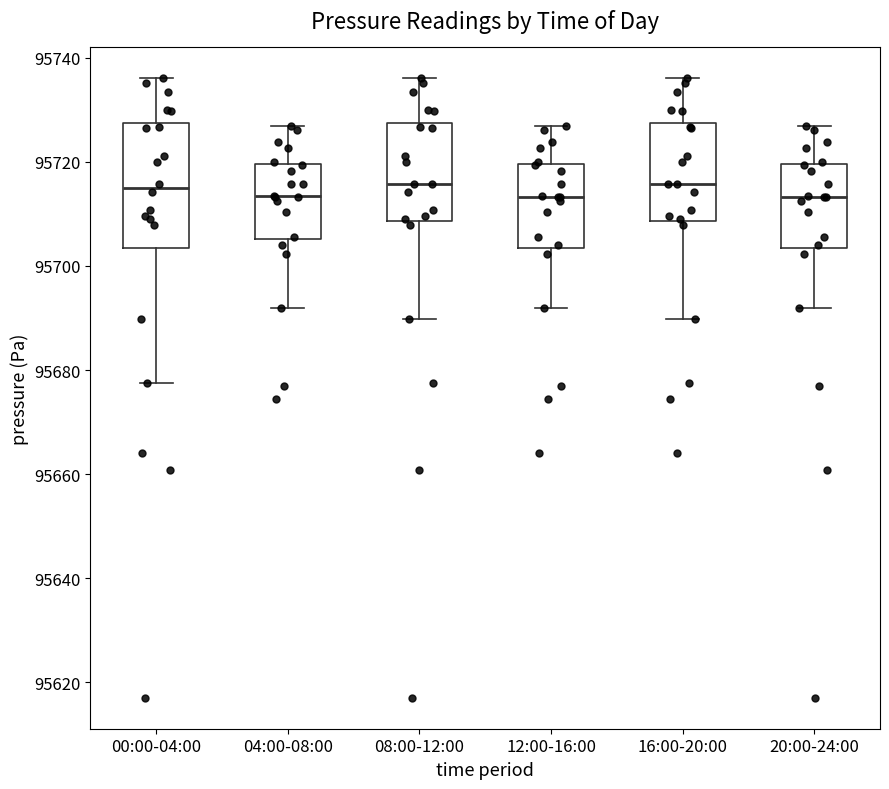

Comparing the boxes themselves (not the whiskers), which one is the tallest?

00:00-04:00